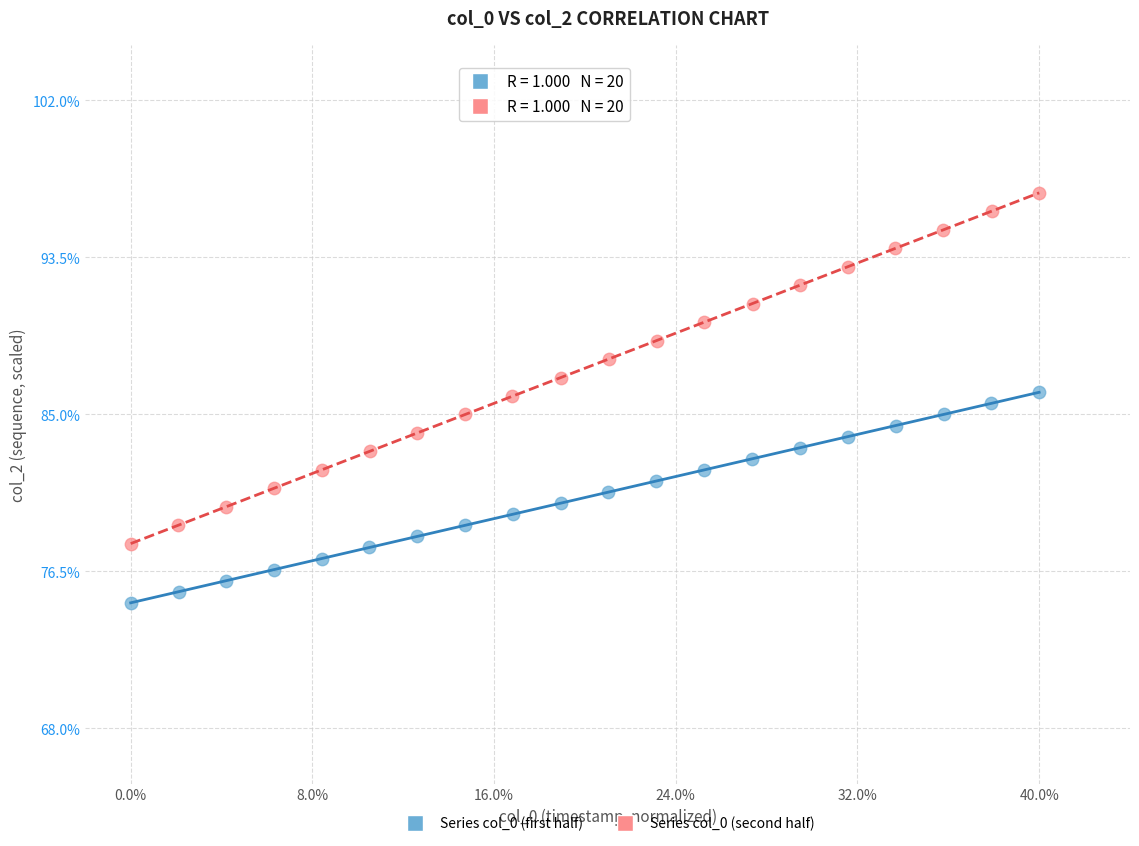

Which series contains the lowest Y value?

Series col_0 (first half)